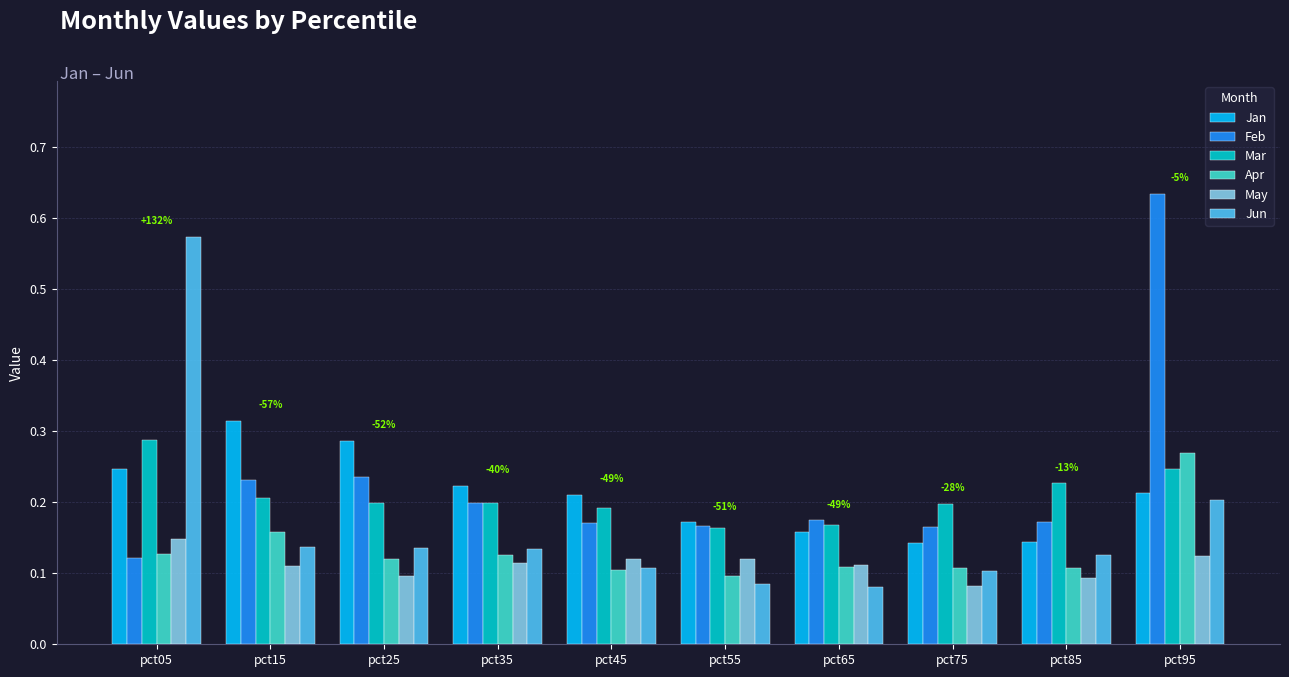

What is the sum of all Feb values?

2.3